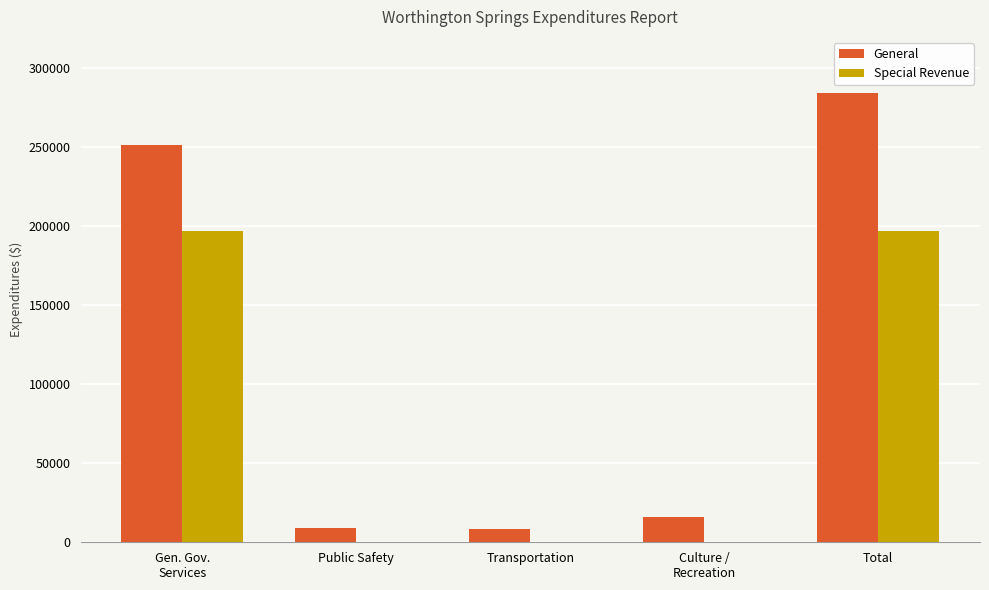

What is the sum of all Special Revenue values?

394474